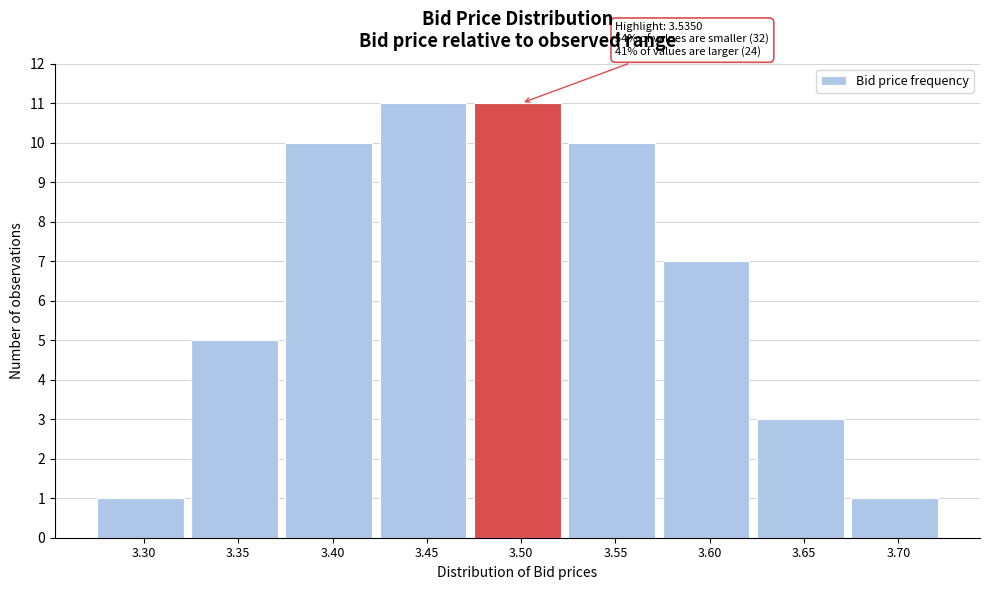

Reading left to right, what are all the values shown in this chart?

1	5	10	11	11	10	7	3	1